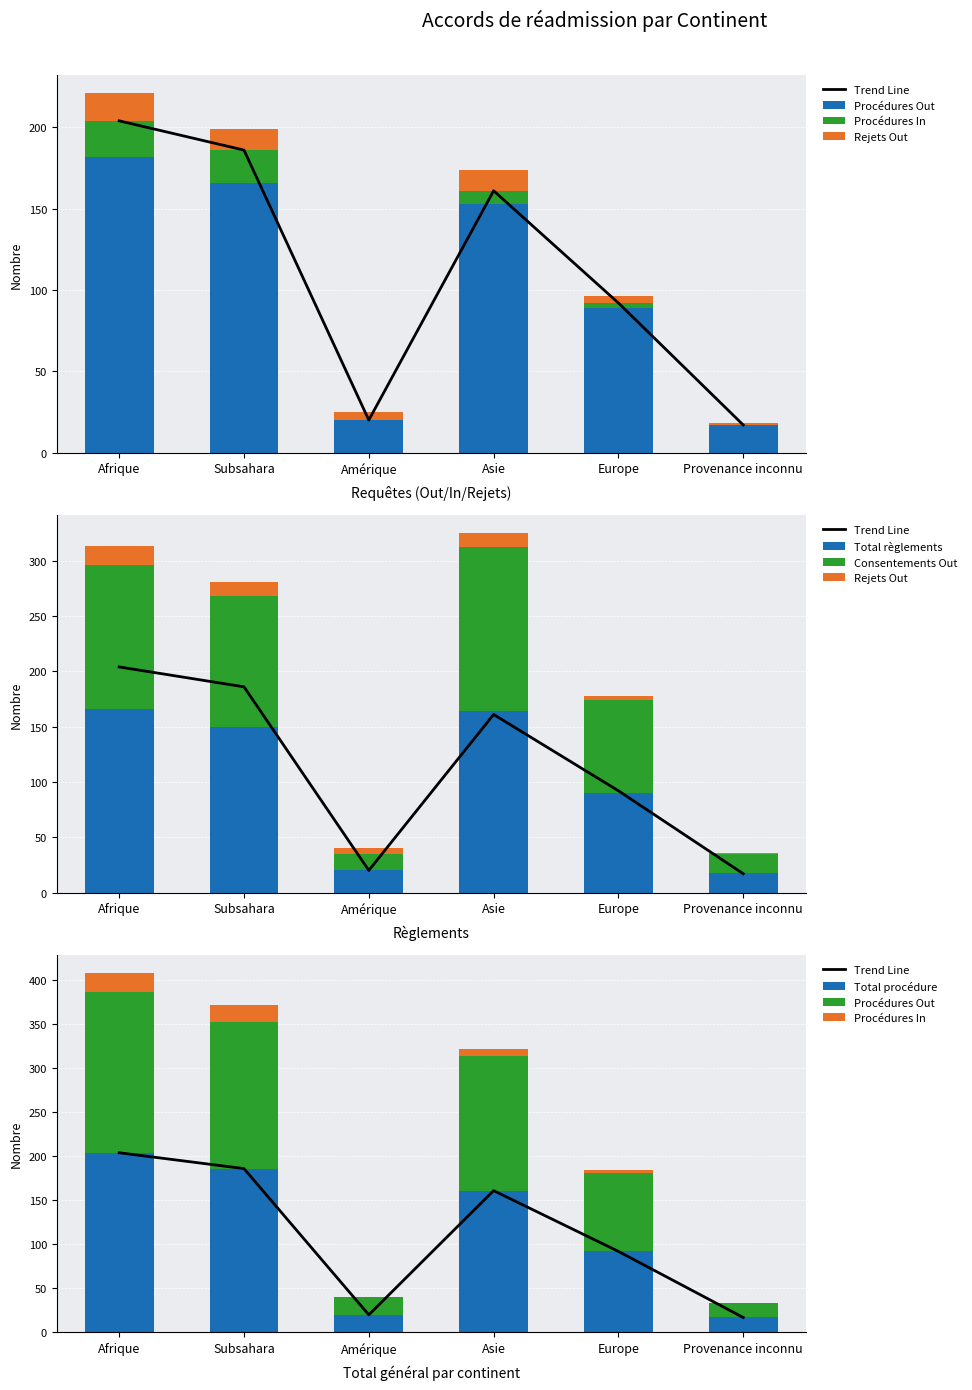

List the series in order of their peak value, highest first.

Total procédure réadmission, Procédures Out, Total règlements Out, Consentements Out, Procédures In, Rejets Out